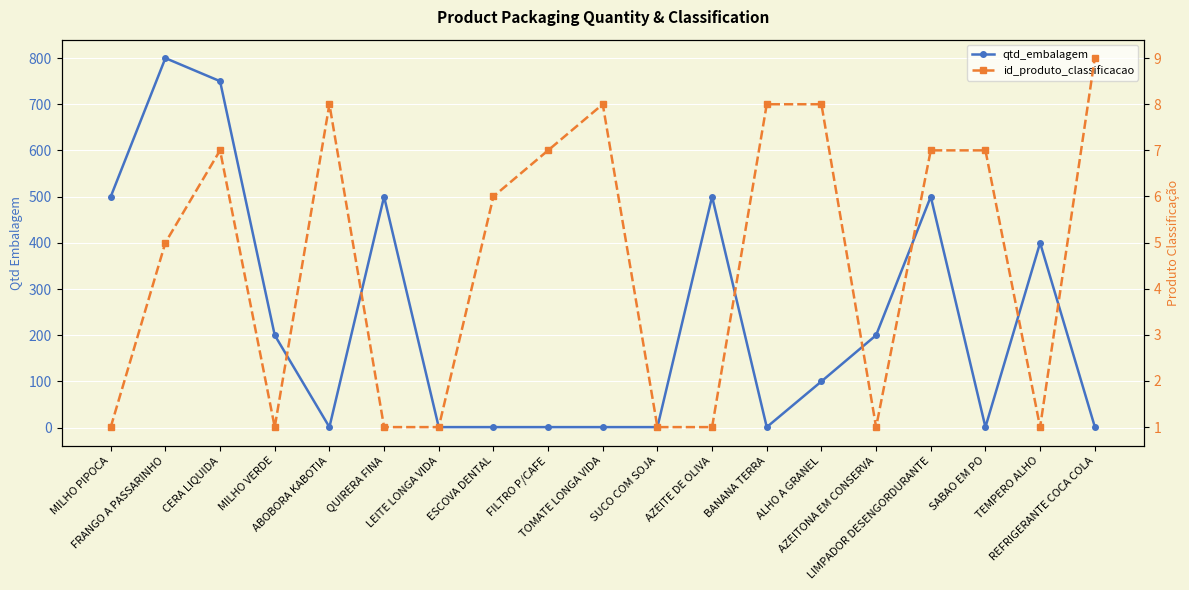

What is the label of the 19th point from the left?

REFRIGERANTE COCA COLA